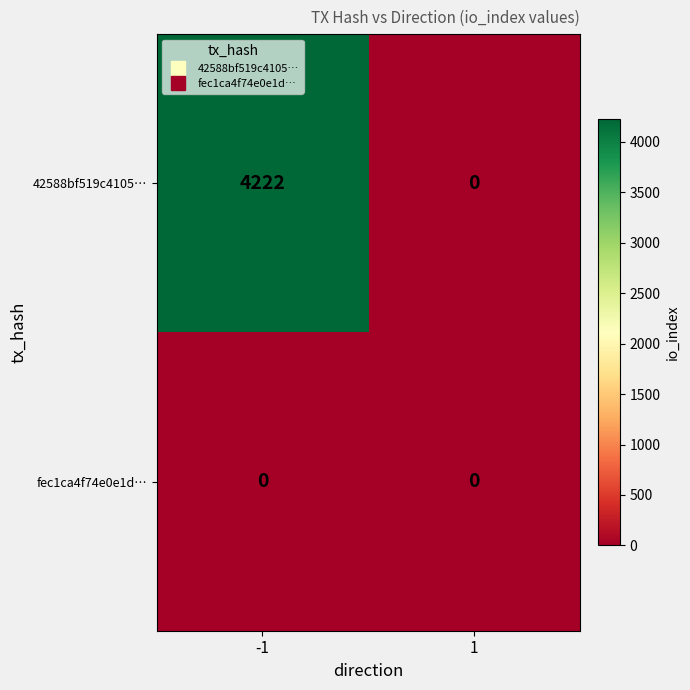

What is the maximum value shown in the chart?

4222